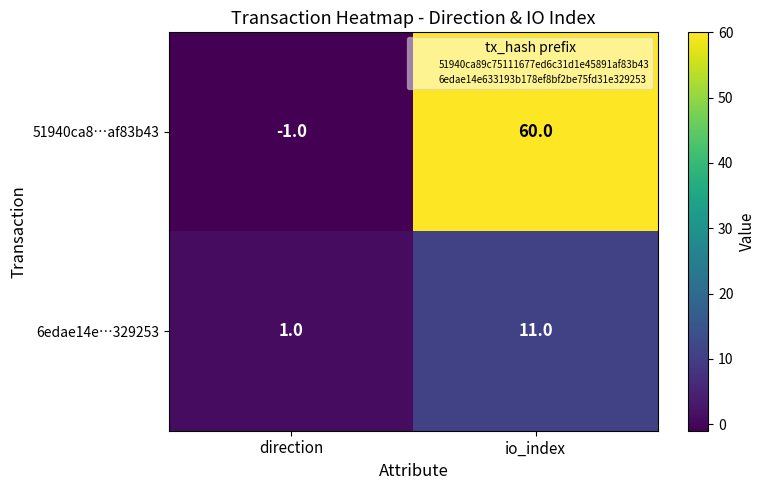

Rank the series by their average value, from highest to lowest.

51940ca8…af83b43, 6edae14e…329253